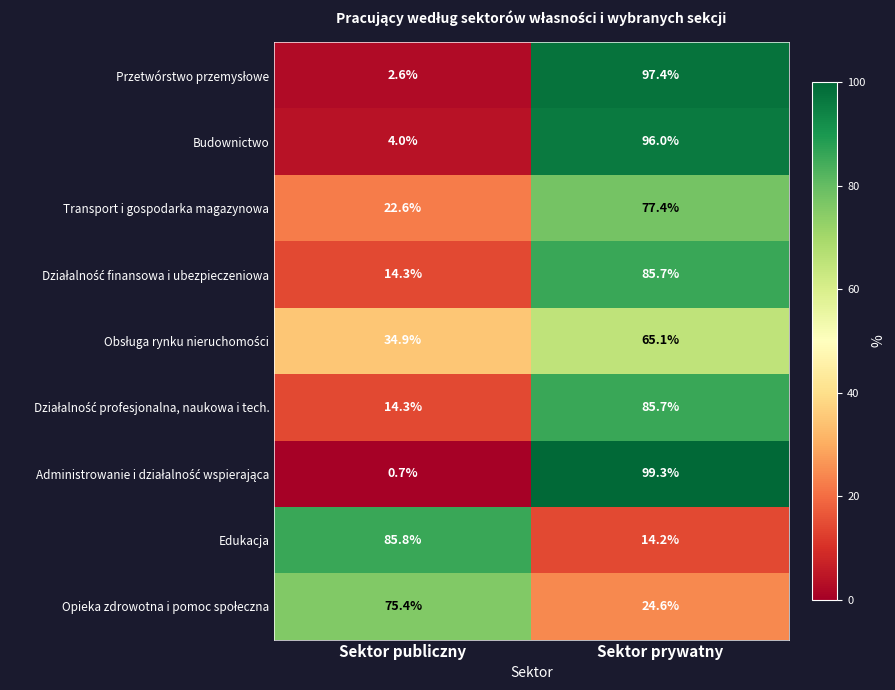

Count the number of categories in the chart.

2